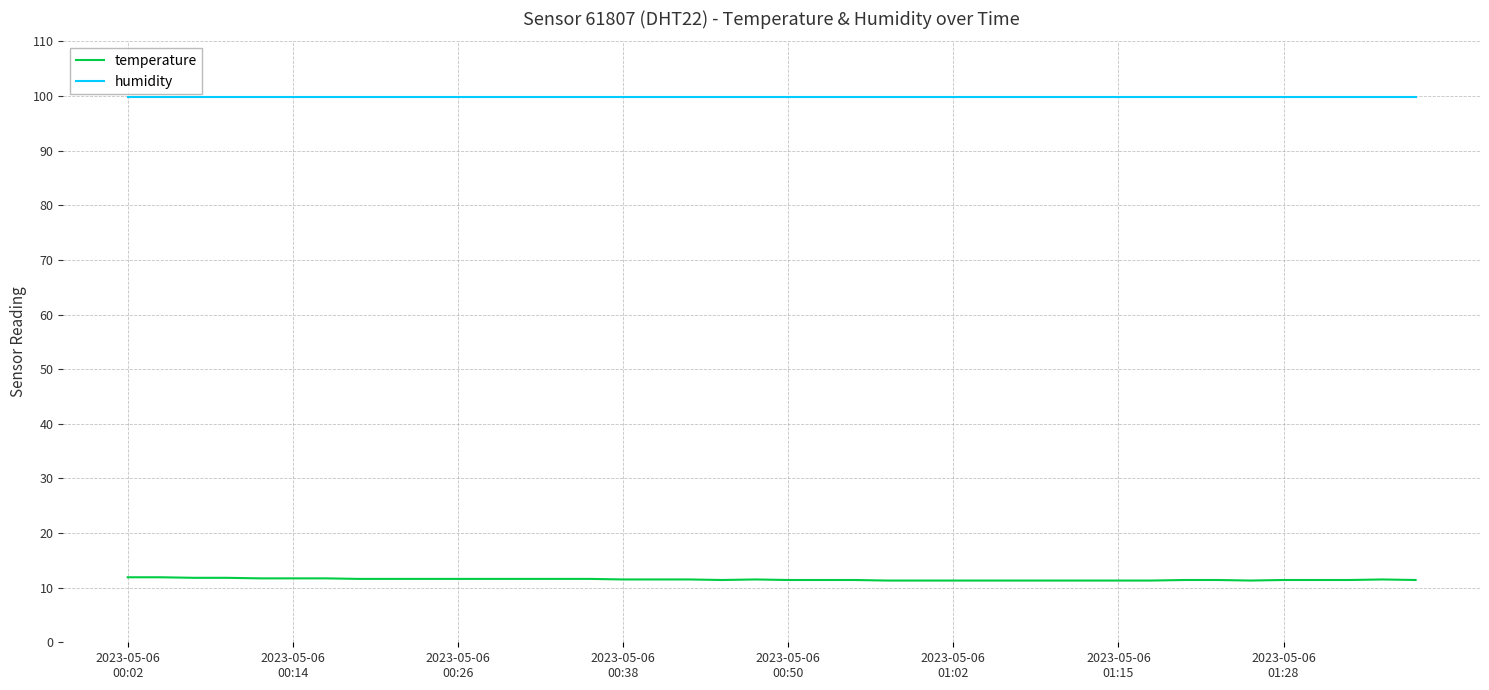

Which series has the largest total across all categories?

humidity